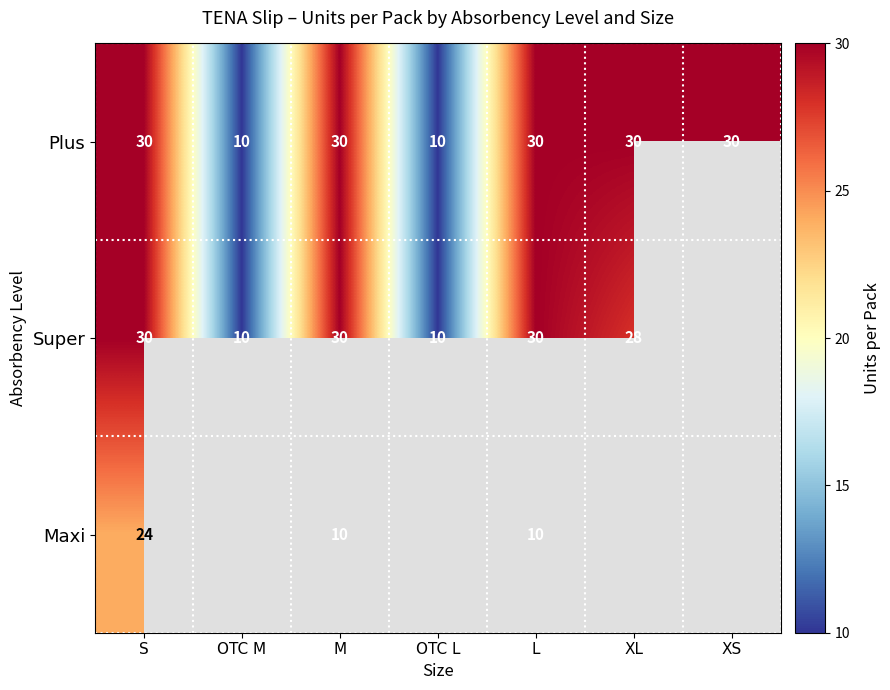

Count the Plus values in the range 10 to 30.

7